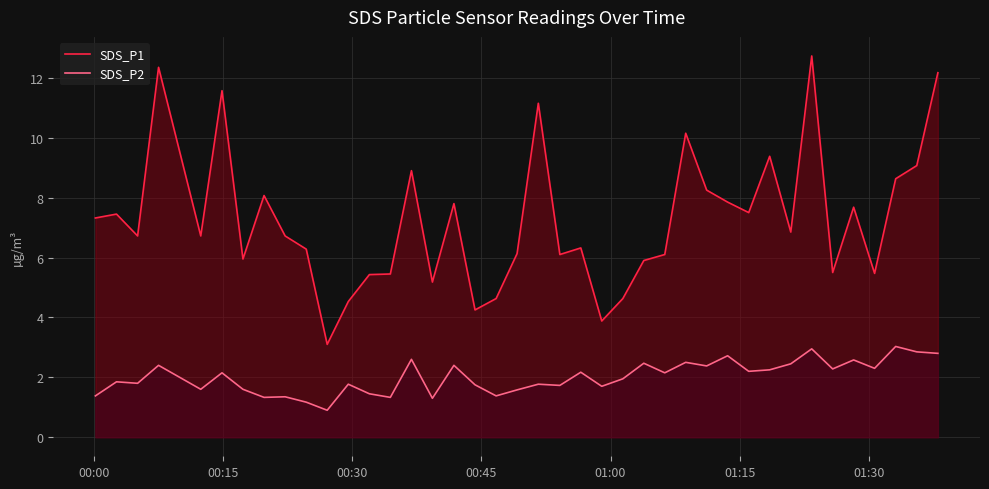

Which series has the largest total across all categories?

SDS_P1